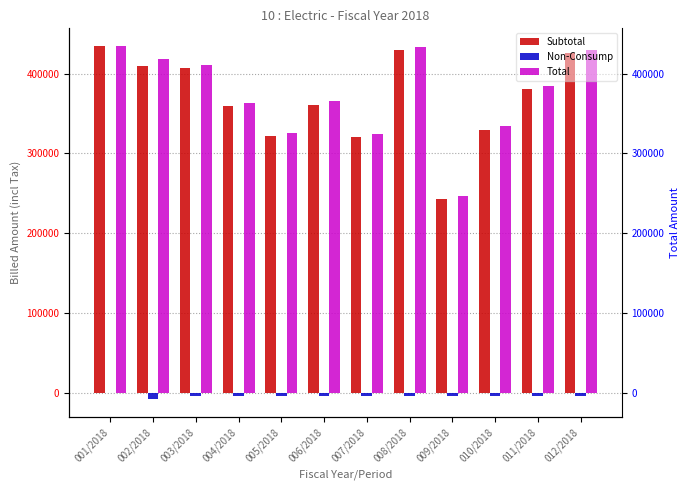

Is it true that Total equals 198701.9 at 003/2018?

False